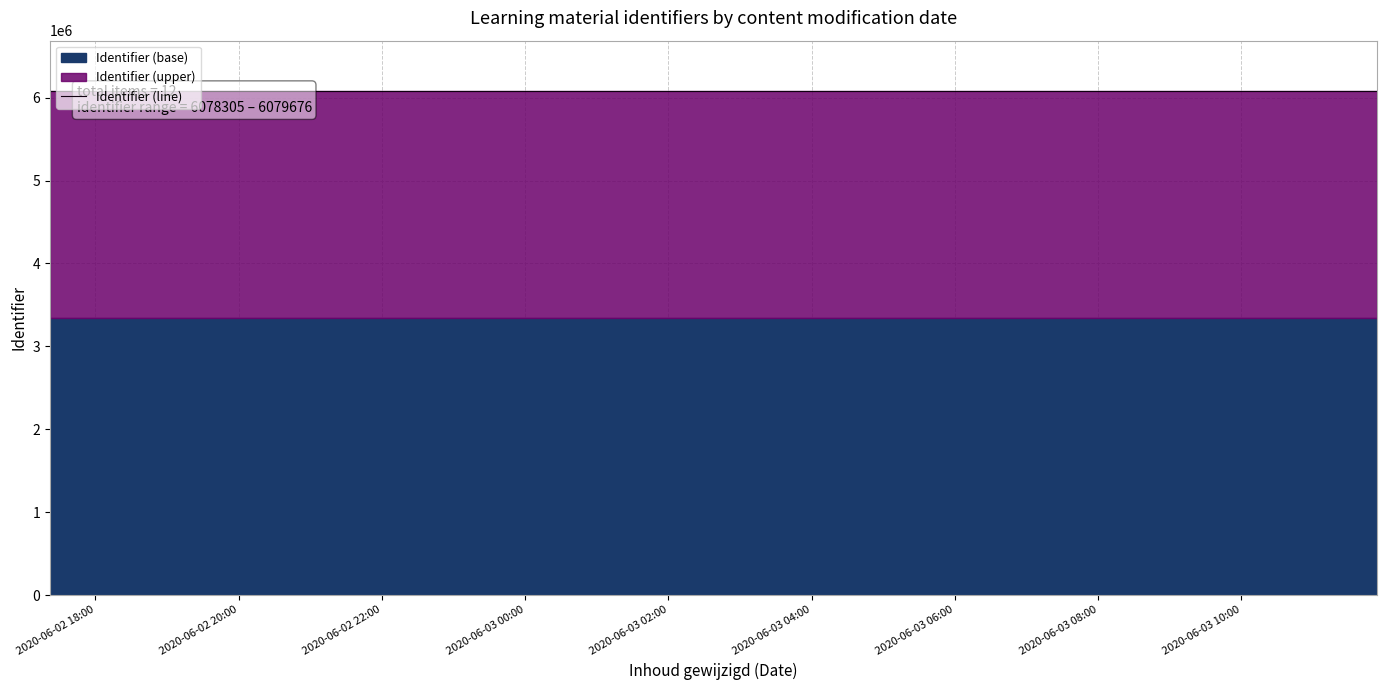

What is the difference between the second highest and second lowest values?

164